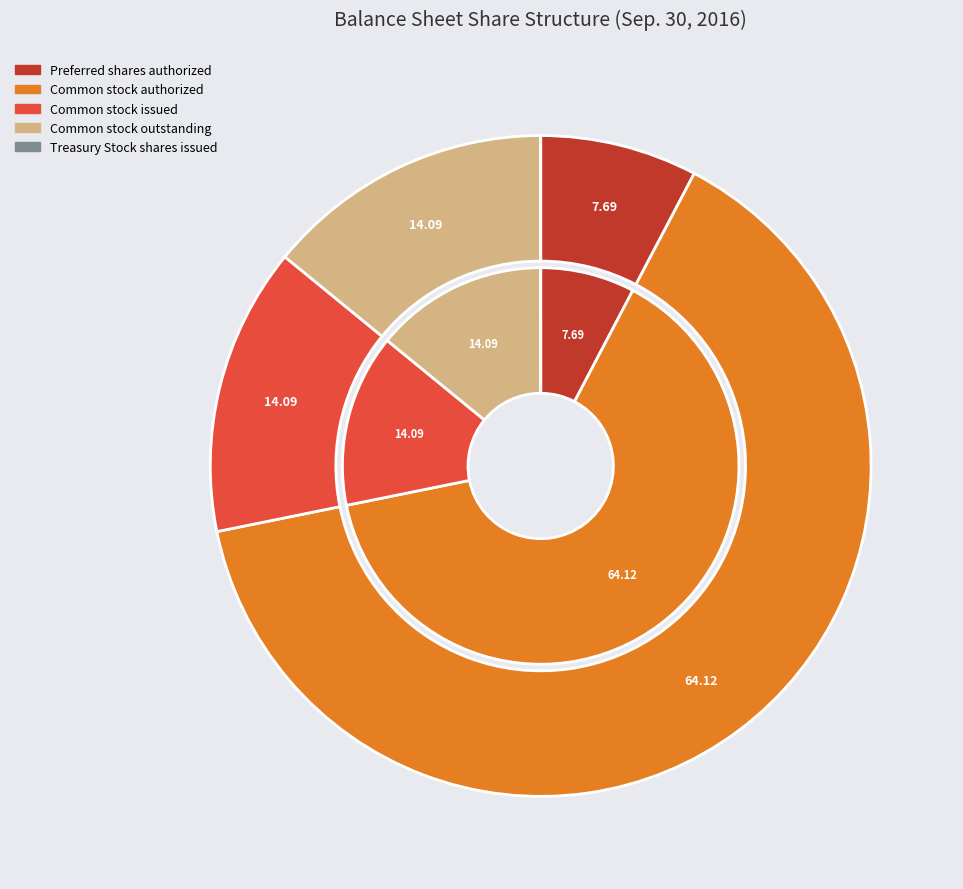

Is Common stock issued the majority of the pie?

No